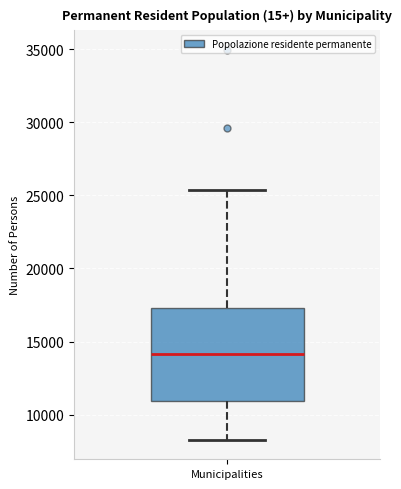

Read this box plot against the y-axis: the position of the median line, the range covered by the box, and the ends of both whiskers. The values are not printed on the chart, so give them approximately, as read against the axis.

median 14000, box 11000 to 17500, whiskers 8500 to 25500